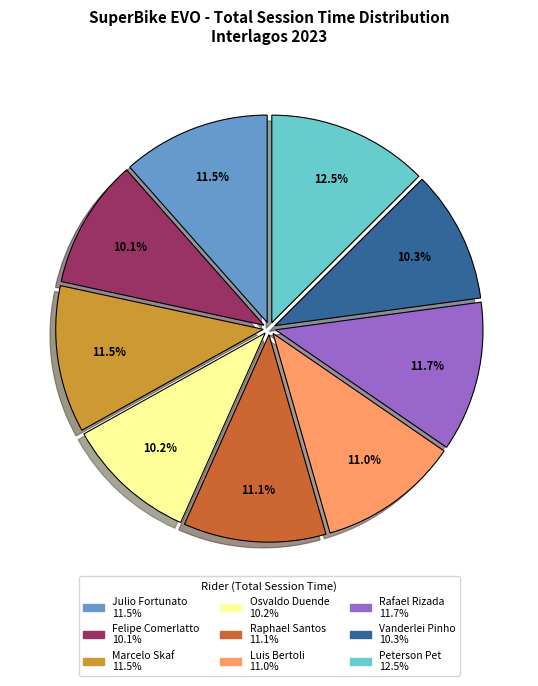

Is Osvaldo Duende the majority of the pie?

No